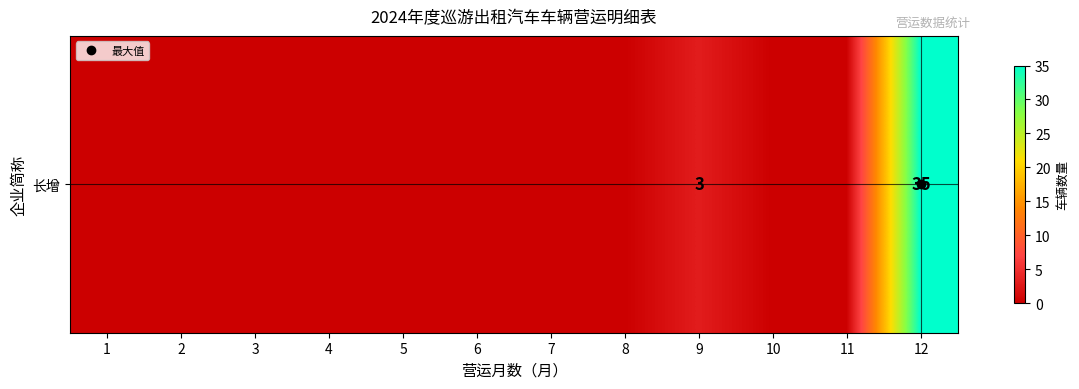

Between 3 and 1, which is larger?

3